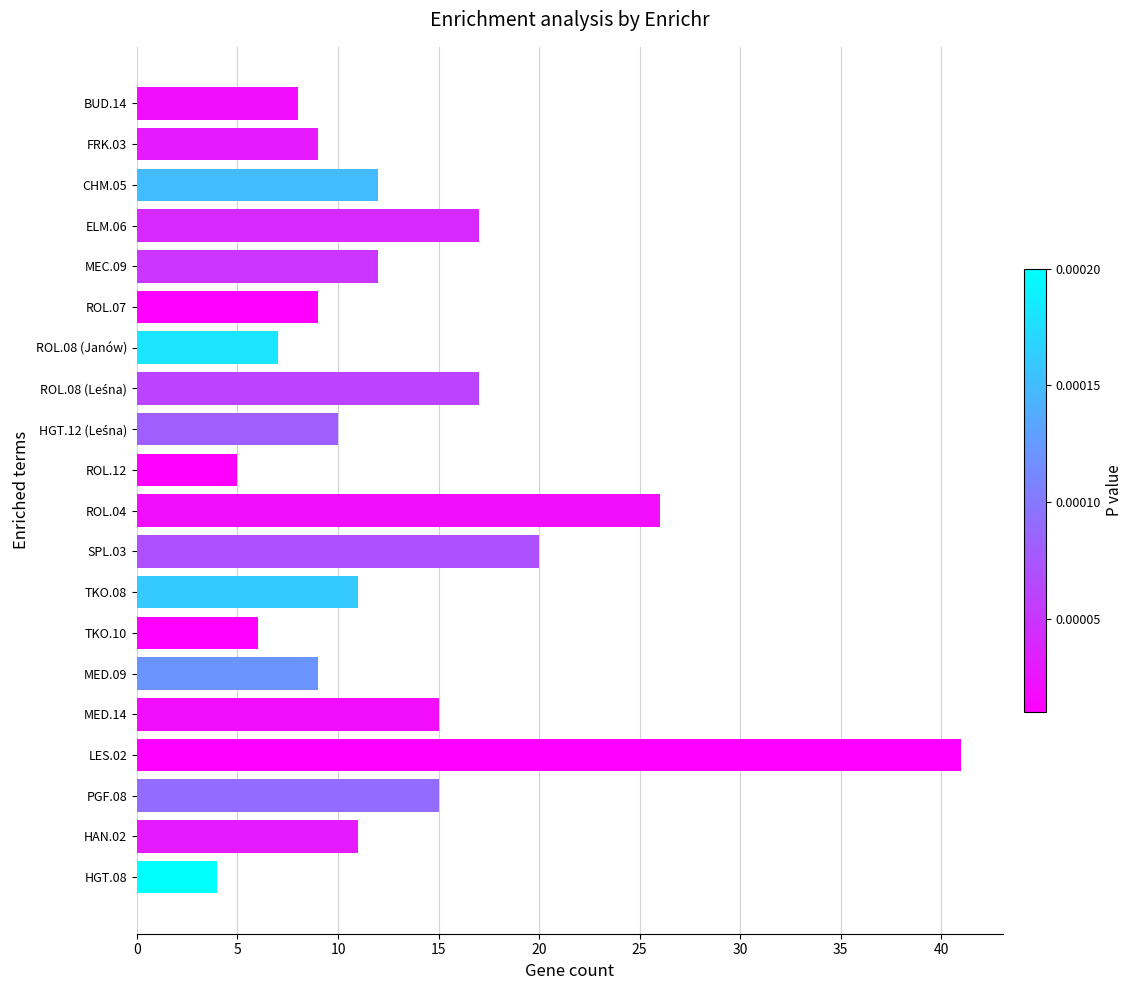

Reading bottom to top, transcribe all the data shown in this chart.

4	11	15	41	15	9	6	11	20	26	5	10	17	7	9	12	17	12	9	8